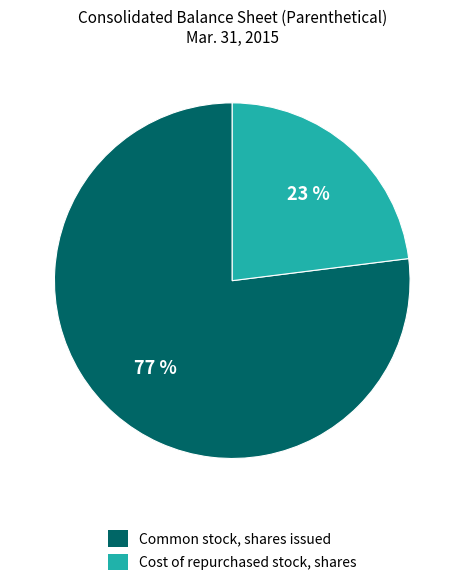

Is the sum of Common stock, shares issued and Cost of repurchased stock, shares greater than half?

Yes